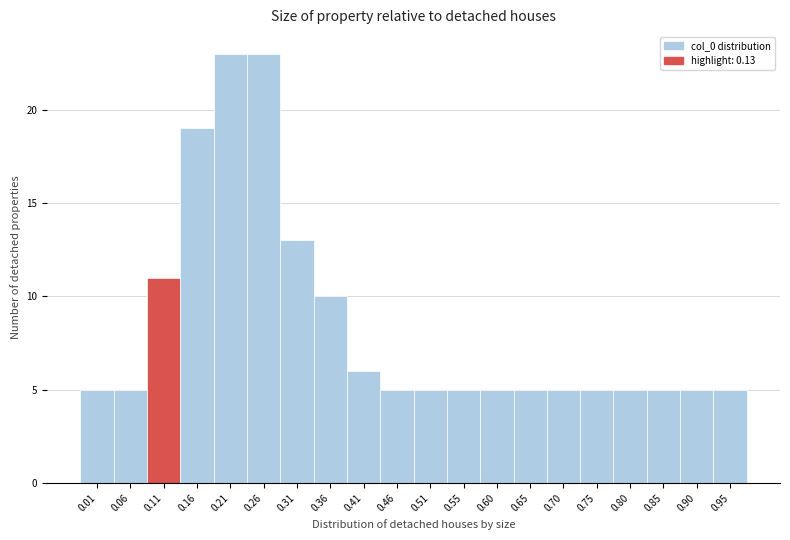

Reading left to right, list all the values displayed in this chart.

0.01=5	0.06=5	0.11=11	0.16=19	0.21=23	0.26=23	0.31=13	0.36=10	0.41=6	0.46=5	0.51=5	0.55=5	0.60=5	0.65=5	0.70=5	0.75=5	0.80=5	0.85=5	0.90=5	0.95=5